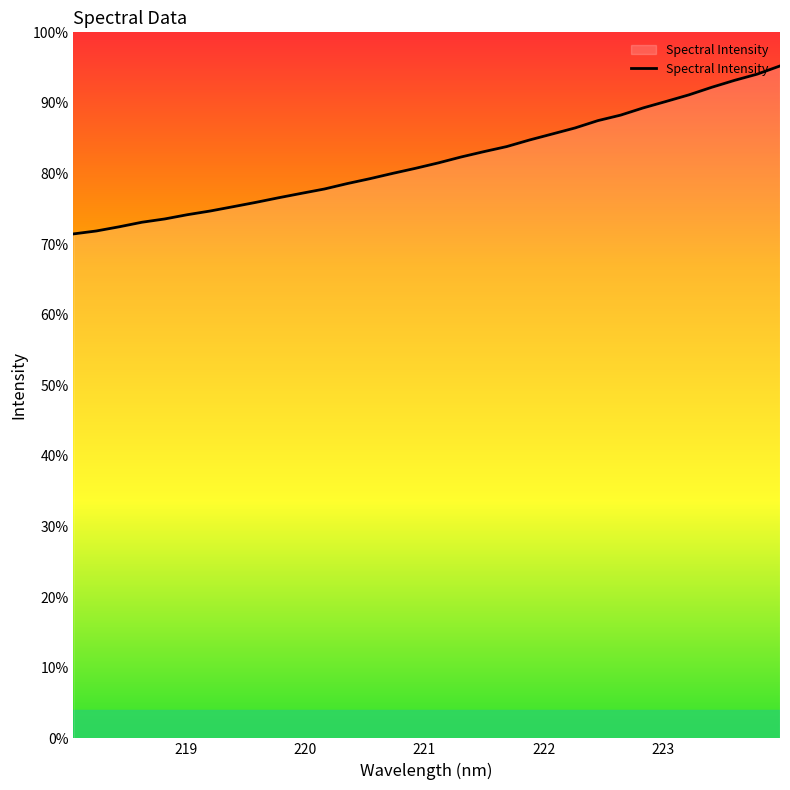

Does the chart display data point markers on the line(s)?

No